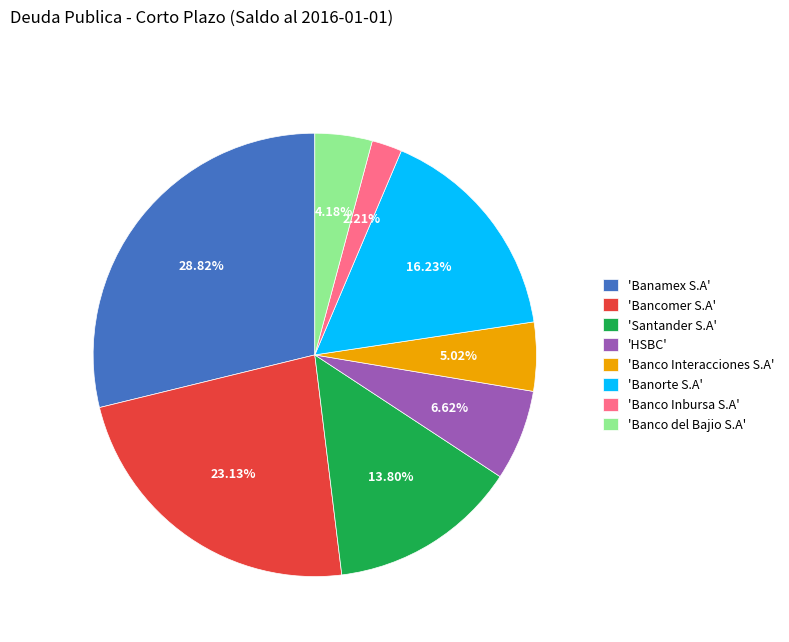

Combined, do 'Bancomer S.A' and 'Santander S.A' account for over 50%?

No